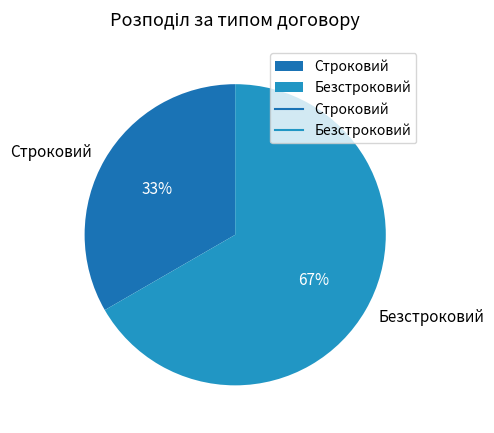

True or false: Строковий accounts for 24% of the total.

False